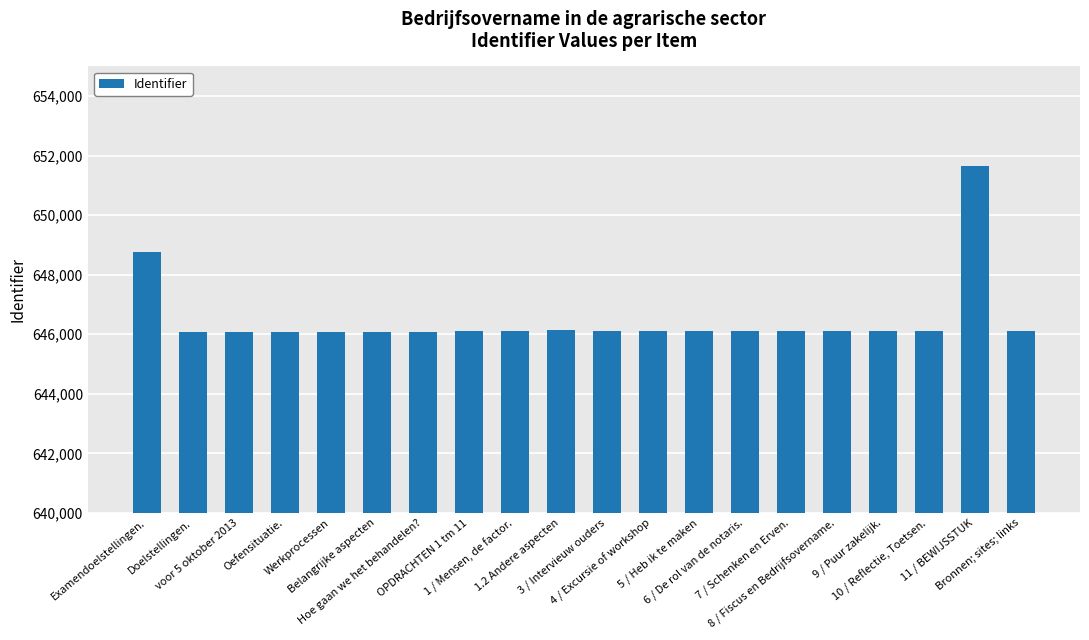

Approximately how many times larger is the value at OPDRACHTEN 1 tm 11 compared to 3 / Intervieuw ouders?

1.0